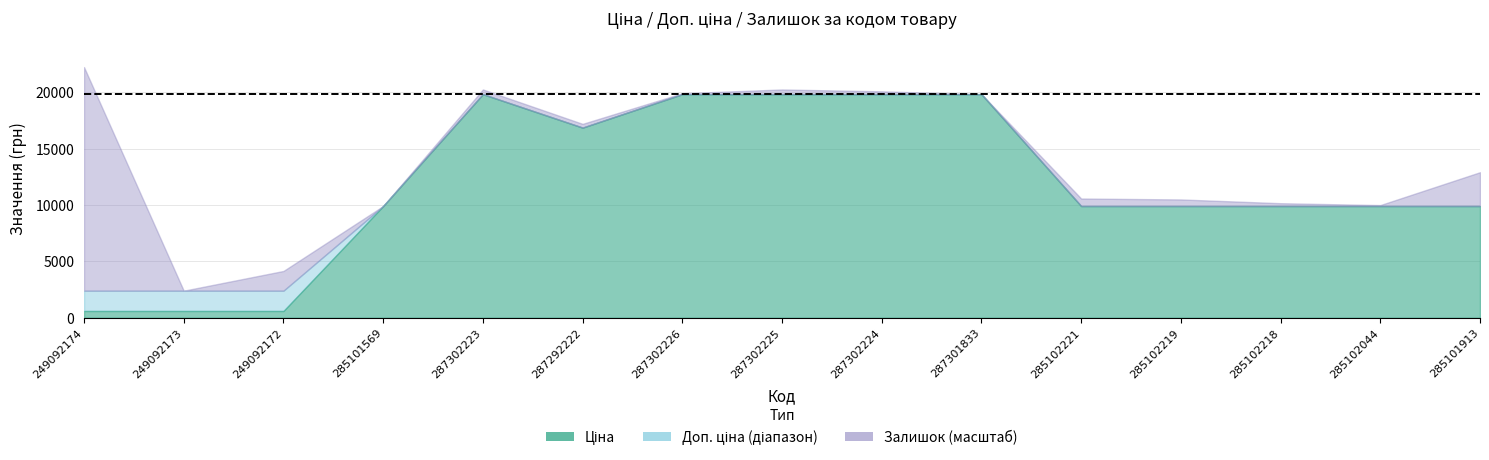

What is the label of the 1st point from the left?

249092174